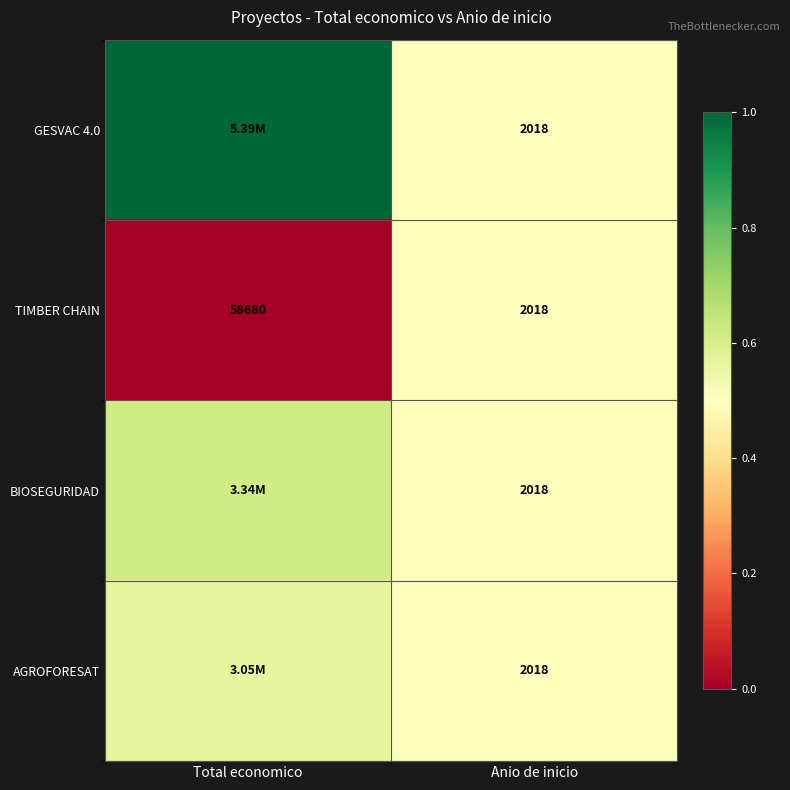

Is the value of TIMBER CHAIN at Total economico greater than the value of AGROFORESAT at Anio de inicio?

Yes